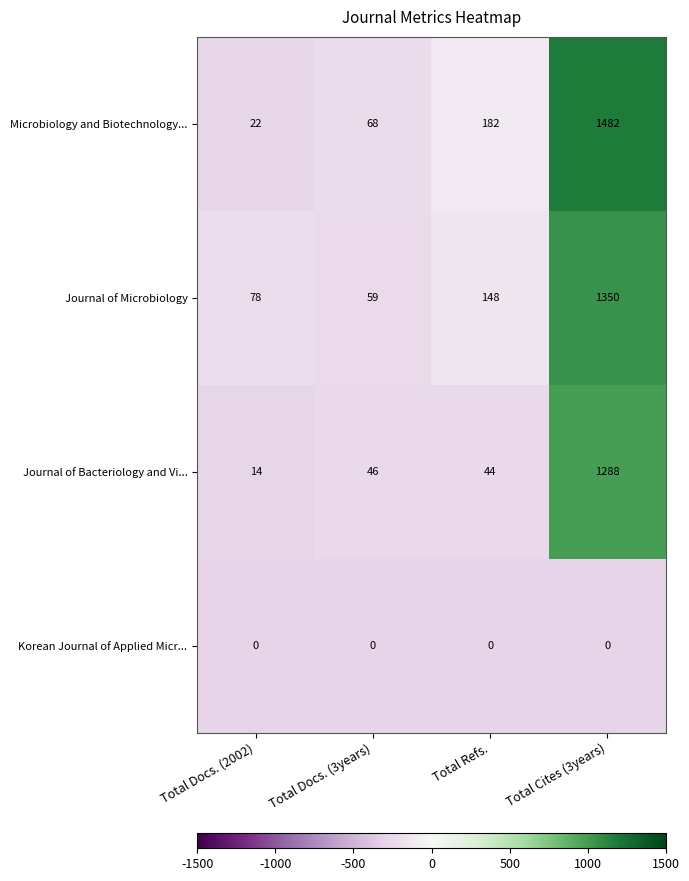

What is the difference between the Microbiology and Biotechnology... values at Total Docs. (3years) and Total Docs. (2002)?

46